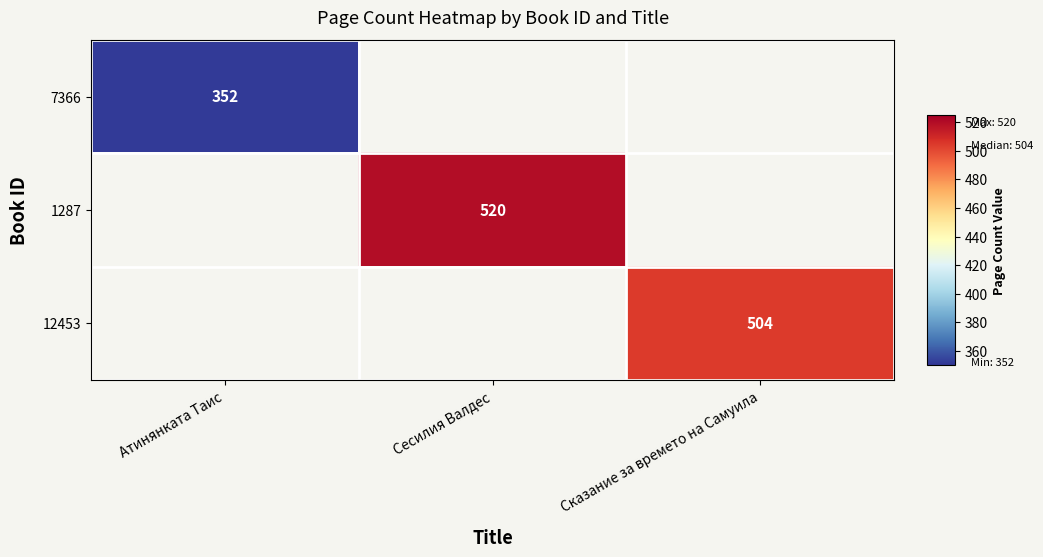

Is it true that 7366 equals 538 at Атинянката Таис?

False